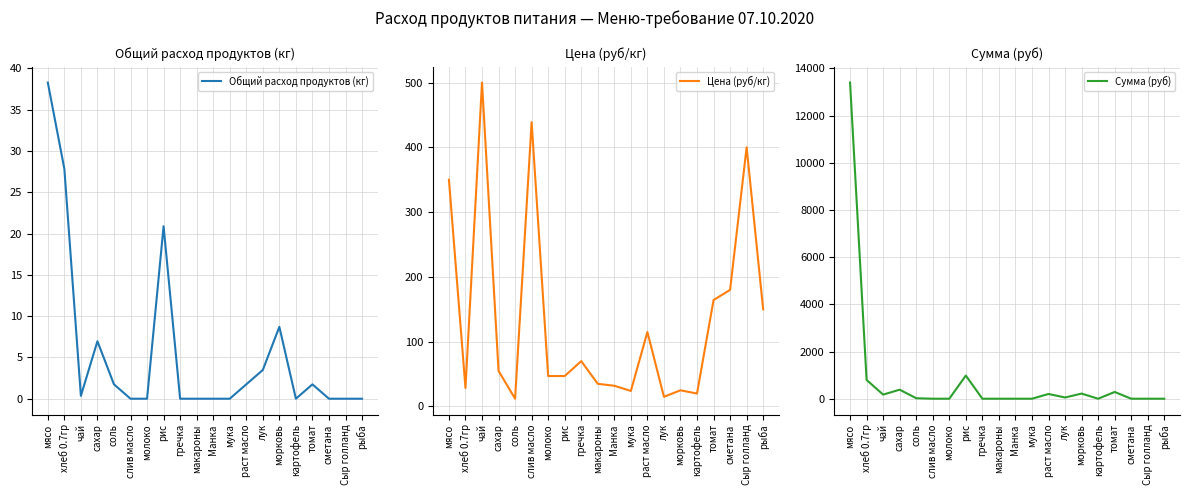

Count the number of data series in this chart.

3